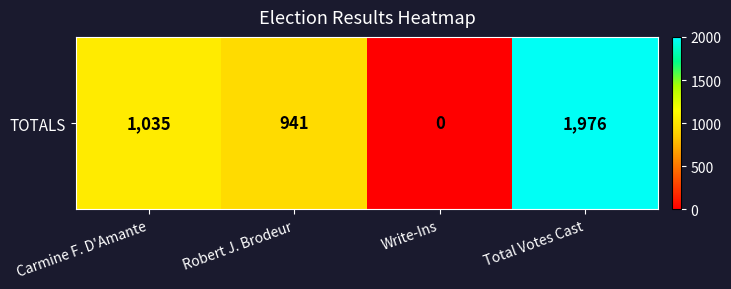

Reading left to right, what are all the values shown in this chart?

Carmine F. D'Amante=1035	Robert J. Brodeur=941	Write-Ins=0	Total Votes Cast=1976